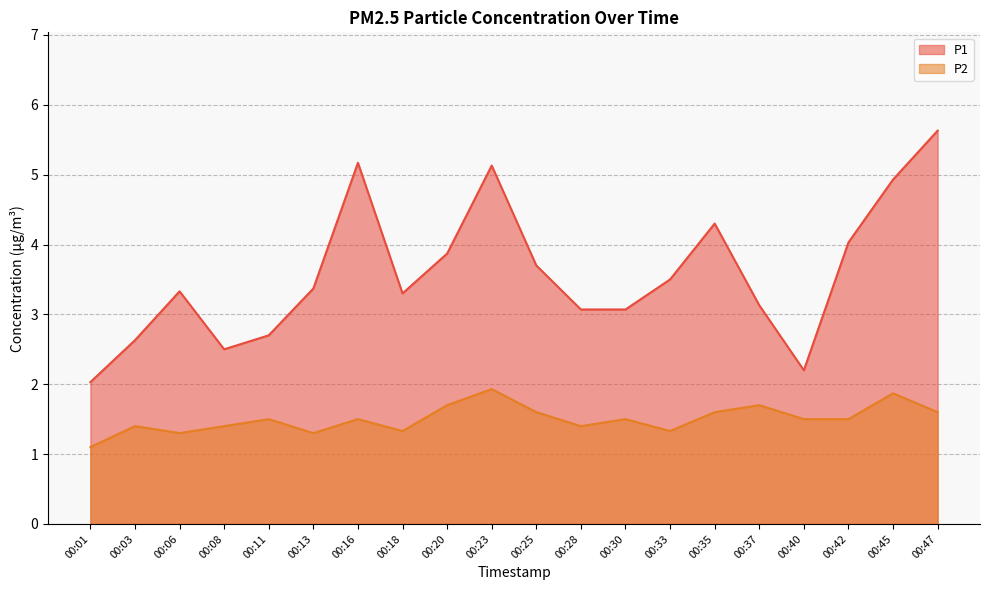

True or false: P1 has a value of 4.9 at 00:18.

False